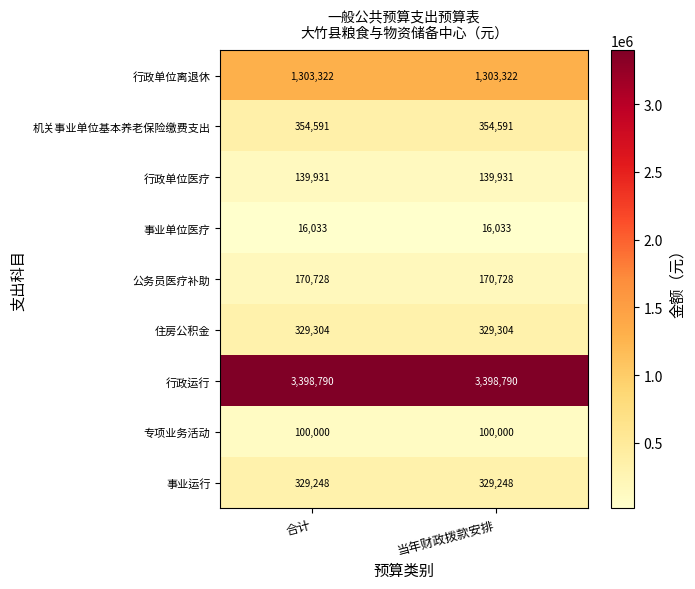

What value does the 行政单位医疗 series have at 合计?

139931